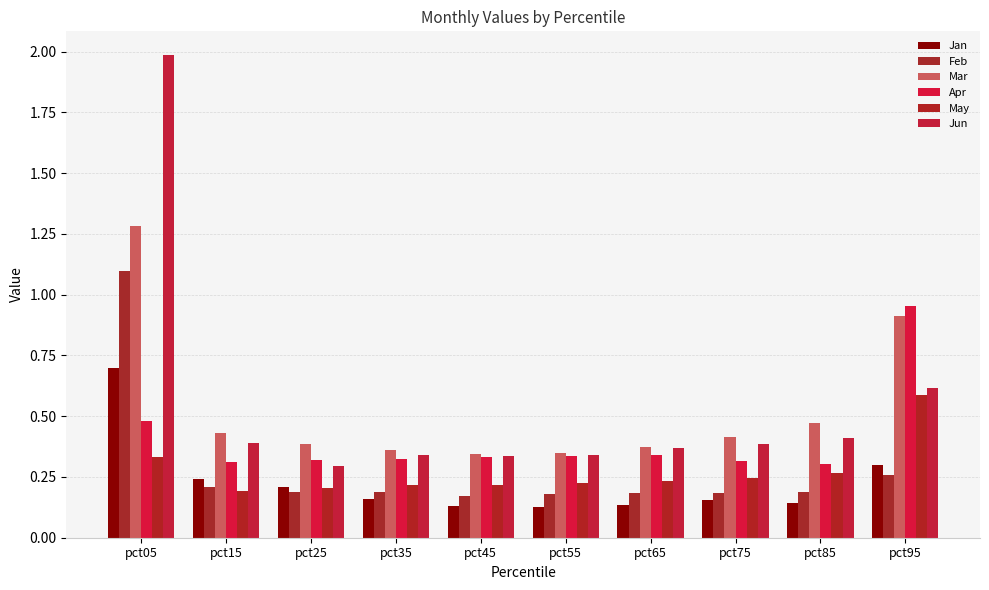

How many bars are there in each group?

6